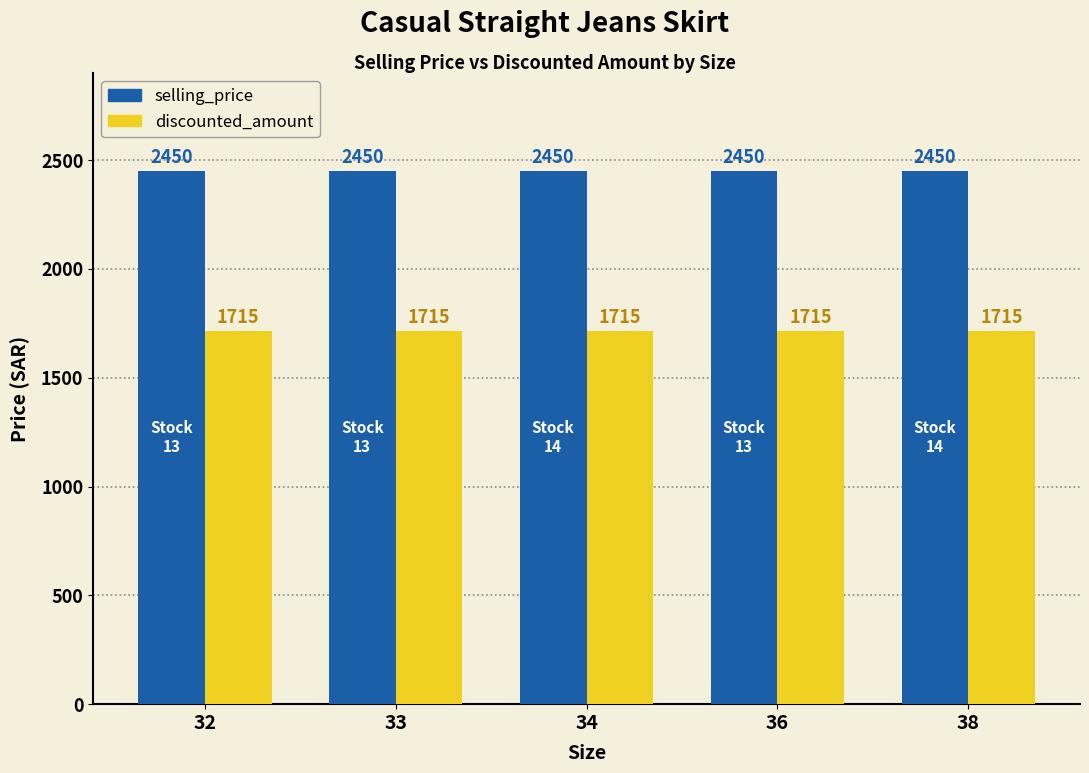

What is the minimum value shown in the chart?

1715